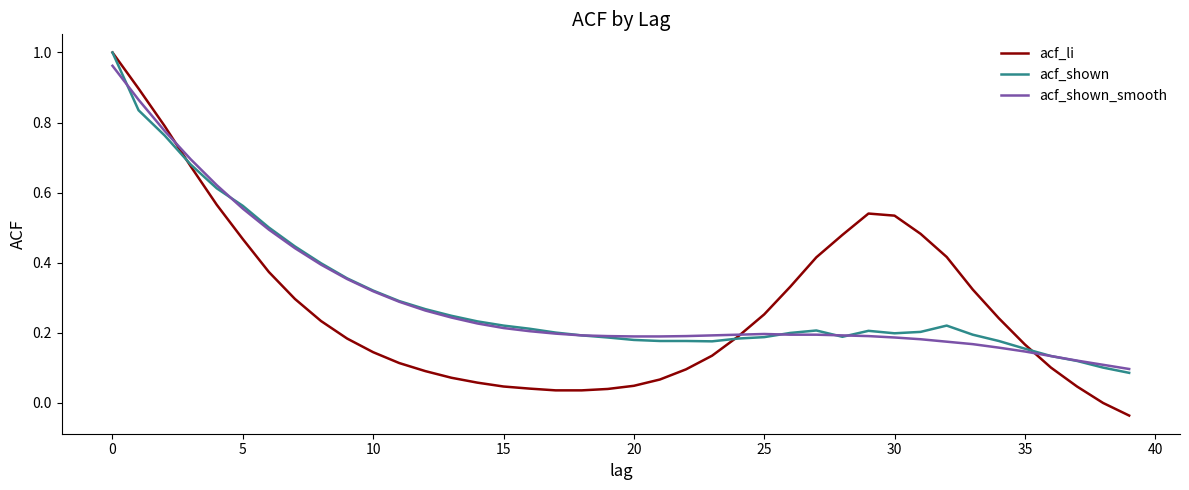

Which series has the largest range (max minus min)?

acf_li